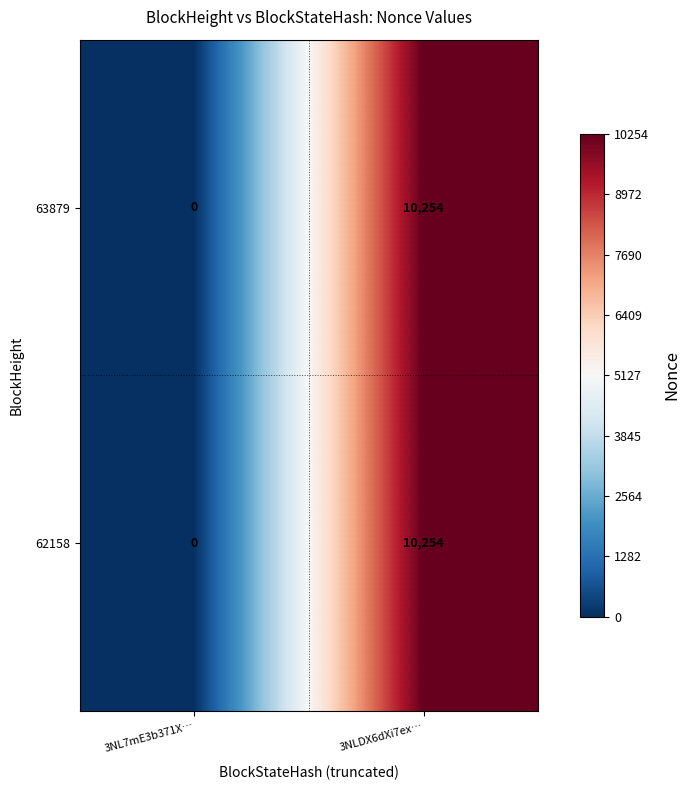

What is the greatest value displayed?

10254